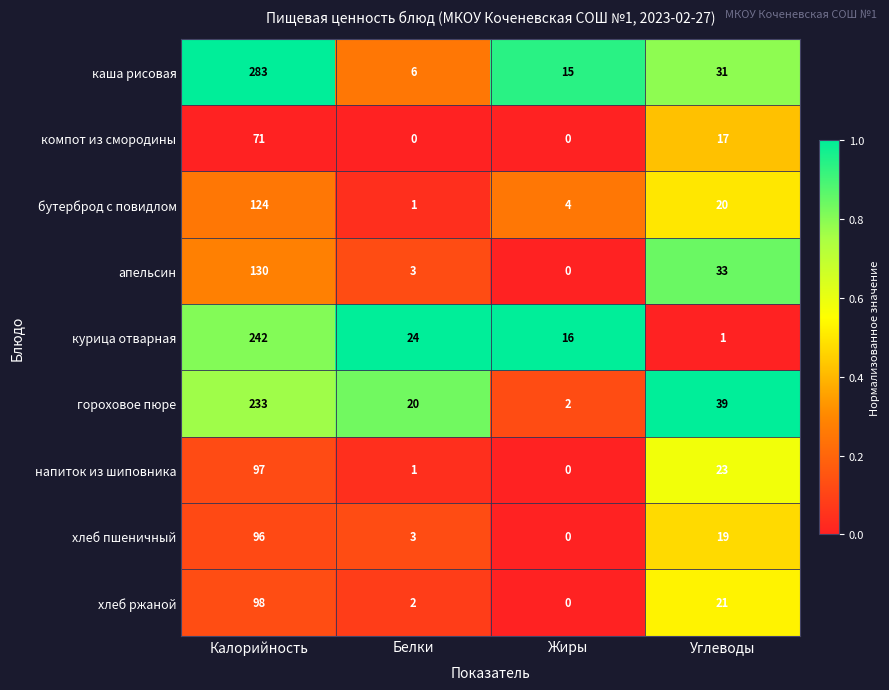

Between Белки and Углеводы, which series saw the biggest shift?

апельсин